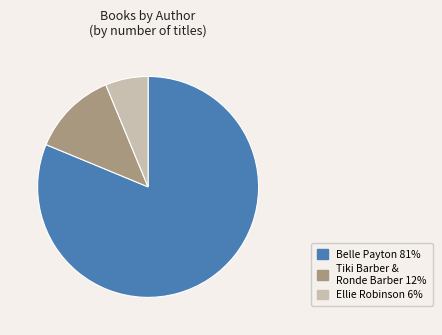

Count the number of slices in the pie.

3